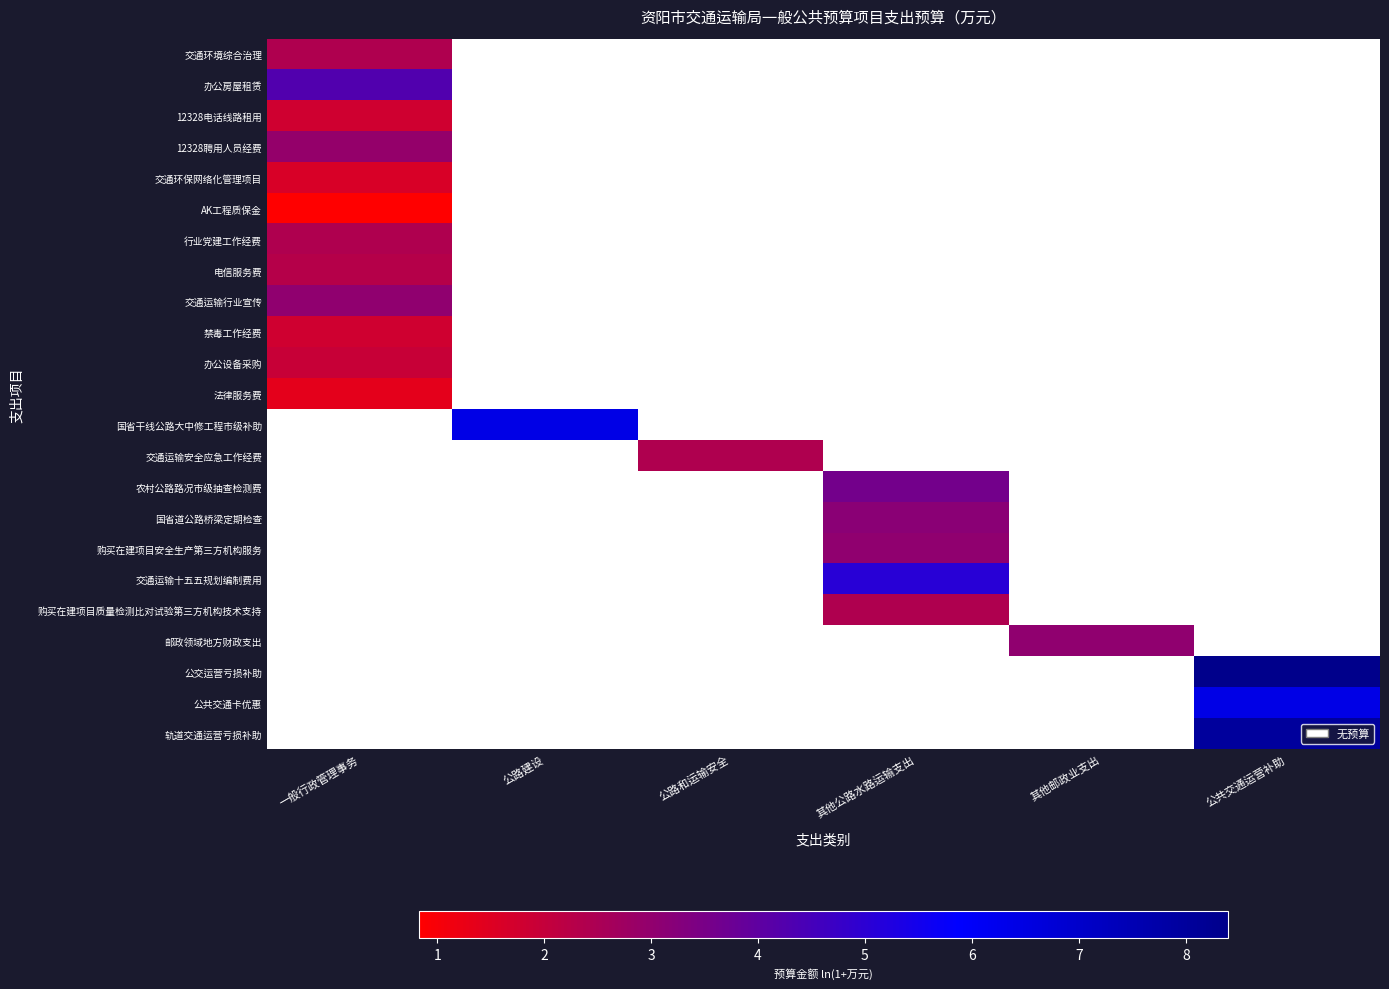

Is it true that 12328电话线路租用 equals 1.8 at 一般行政管理事务?

True